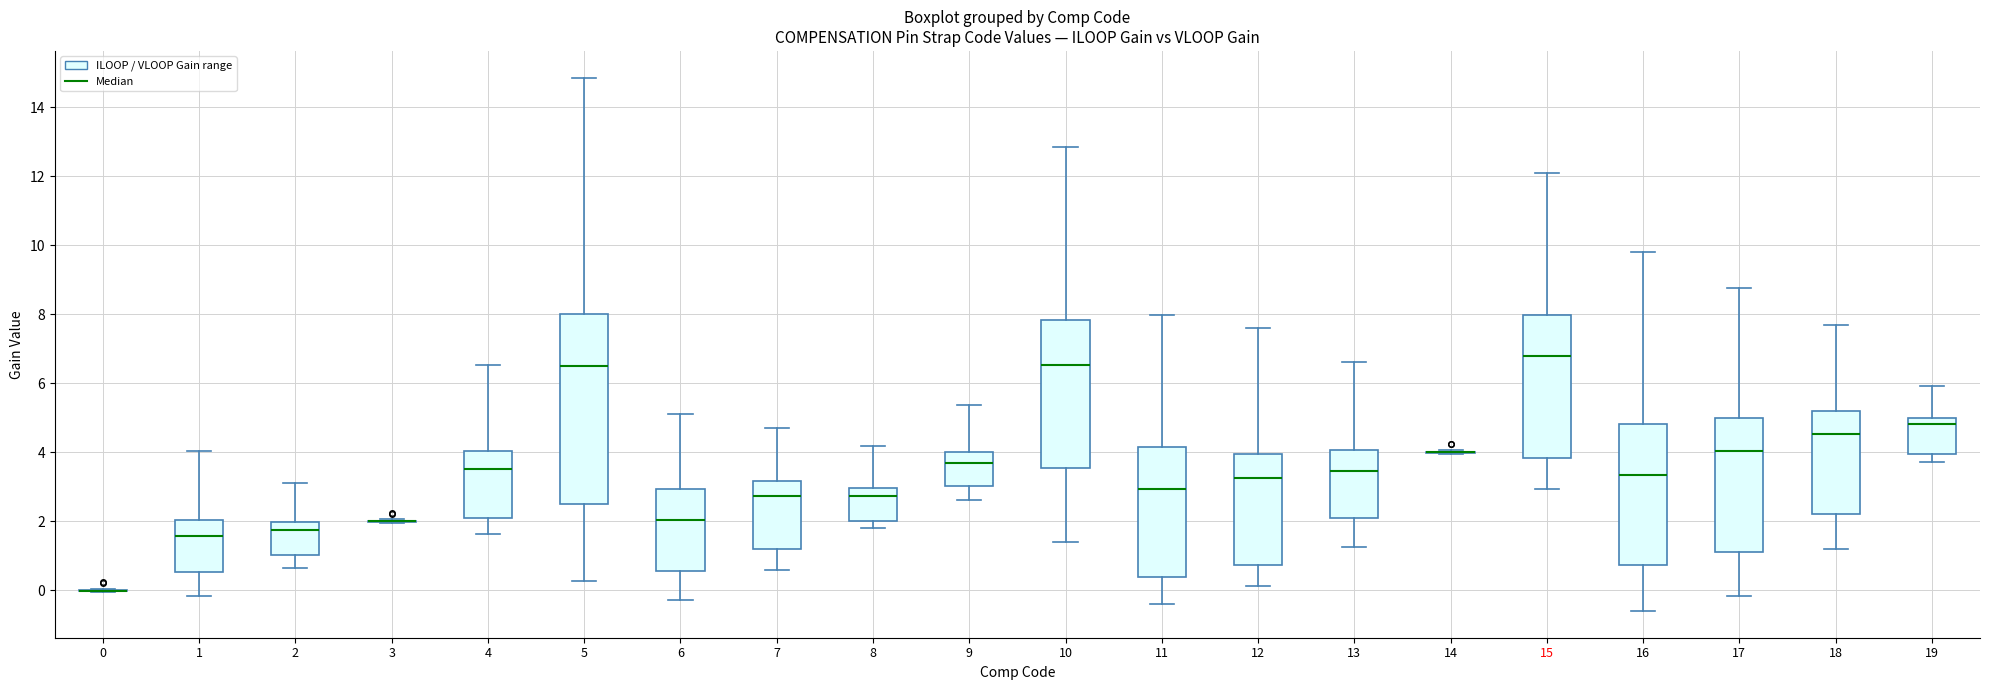

Reading left to right, read every box against the y-axis: the position of its median line, the range the box covers, and the ends of its whiskers. The values are not printed on the chart, so give them approximately, as read against the axis.

0: box collapsed to a line at 0.0, whiskers 0.0 to 0.0
1: median 1.6, box 0.6 to 2.0, whiskers -0.2 to 4.0
2: median 1.8, box 1.0 to 2.0, whiskers 0.6 to 3.2
3: box collapsed to a line at 2.0, whiskers 2.0 to 2.0
4: median 3.6, box 2.0 to 4.0, whiskers 1.6 to 6.6
5: median 6.6, box 2.4 to 8.0, whiskers 0.2 to 14.8
6: median 2.0, box 0.6 to 3.0, whiskers -0.2 to 5.2
7: median 2.8, box 1.2 to 3.2, whiskers 0.6 to 4.8
8: median 2.8, box 2.0 to 3.0, whiskers 1.8 to 4.2
9: median 3.8, box 3.0 to 4.0, whiskers 2.6 to 5.4
10: median 6.6, box 3.6 to 7.8, whiskers 1.4 to 12.8
11: median 3.0, box 0.4 to 4.2, whiskers -0.4 to 8.0
12: median 3.2, box 0.8 to 4.0, whiskers 0.2 to 7.6
13: median 3.4, box 2.0 to 4.0, whiskers 1.2 to 6.6
14: box collapsed to a line at 4.0, whiskers 4.0 to 4.0
15: median 6.8, box 3.8 to 8.0, whiskers 3.0 to 12.2
16: median 3.4, box 0.8 to 4.8, whiskers -0.6 to 9.8
17: median 4.0, box 1.2 to 5.0, whiskers -0.2 to 8.8
18: median 4.6, box 2.2 to 5.2, whiskers 1.2 to 7.6
19: median 4.8, box 4.0 to 5.0, whiskers 3.8 to 6.0